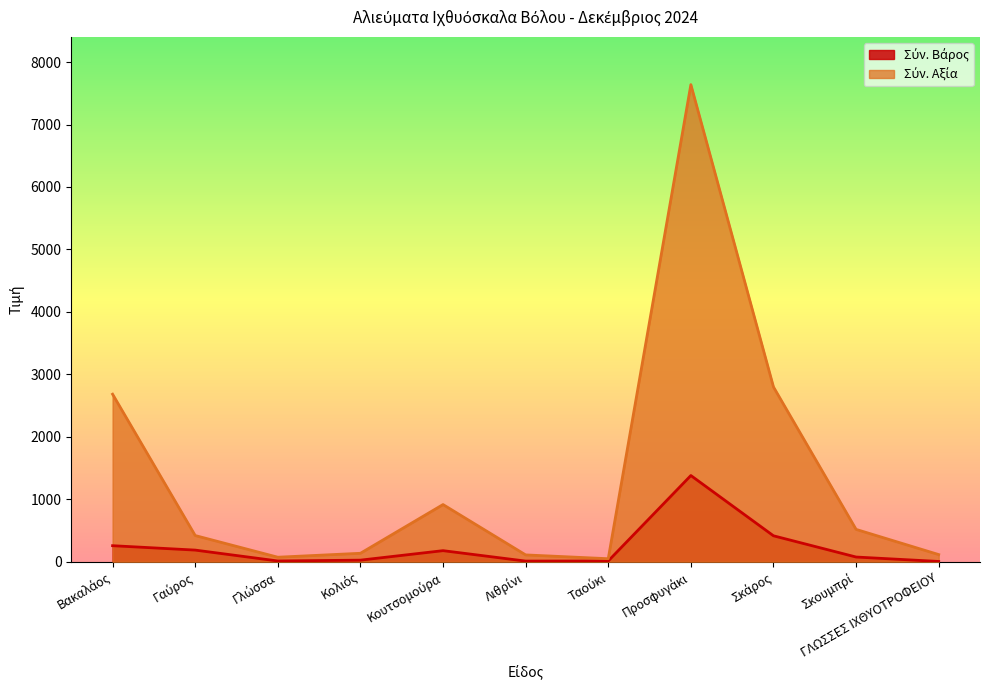

In Σύν. Βάρος, how many points are higher than both neighbors (excluding endpoints)?

2